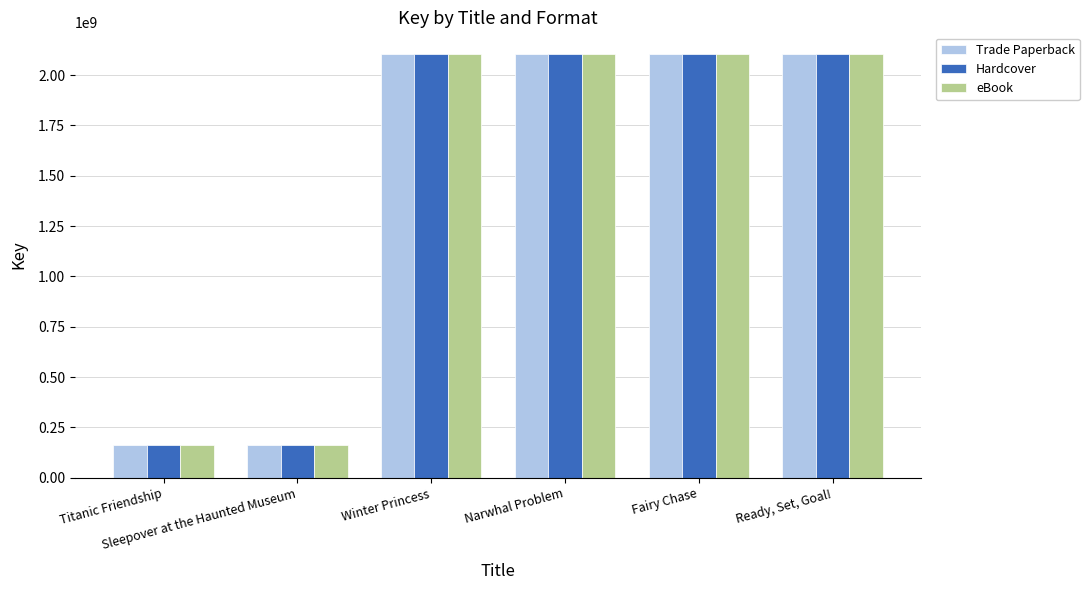

What is the average value of the Hardcover series?

1459004035